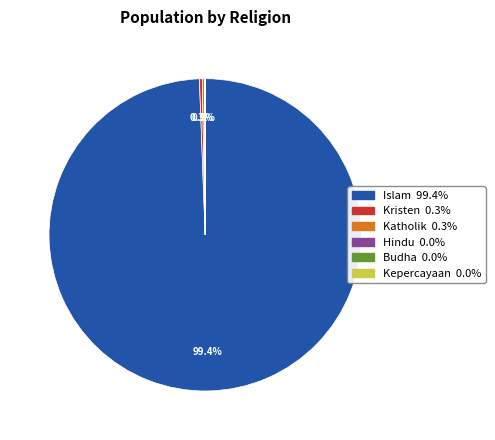

What is the largest slice in the pie chart?

Islam